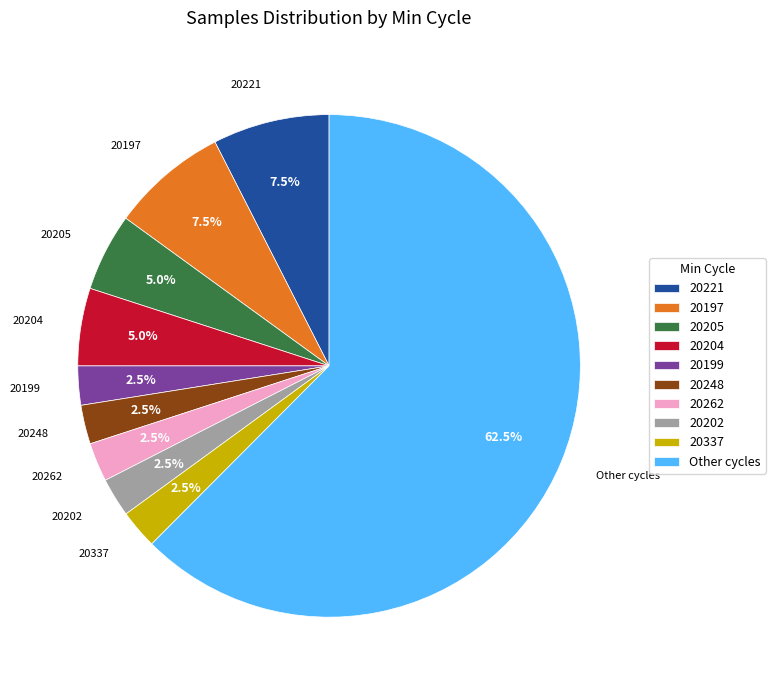

Does 20204 represent more than half of the total?

No